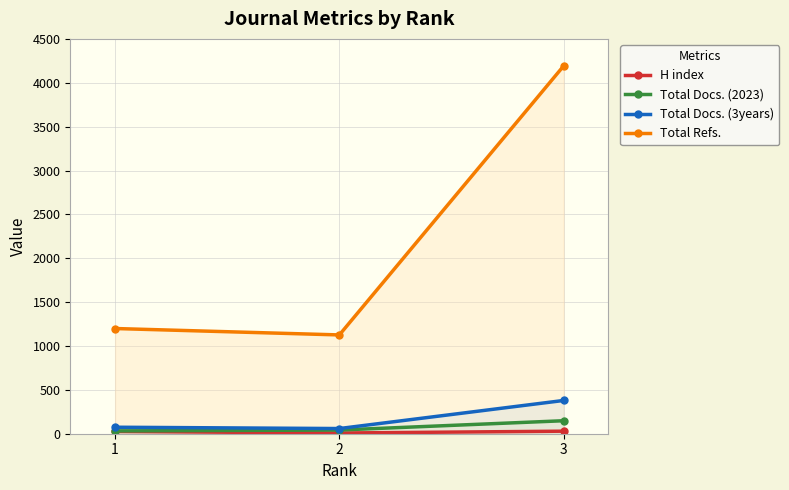

What is the approximate value of Total Docs. (2023) at 1, to the nearest 10?

30